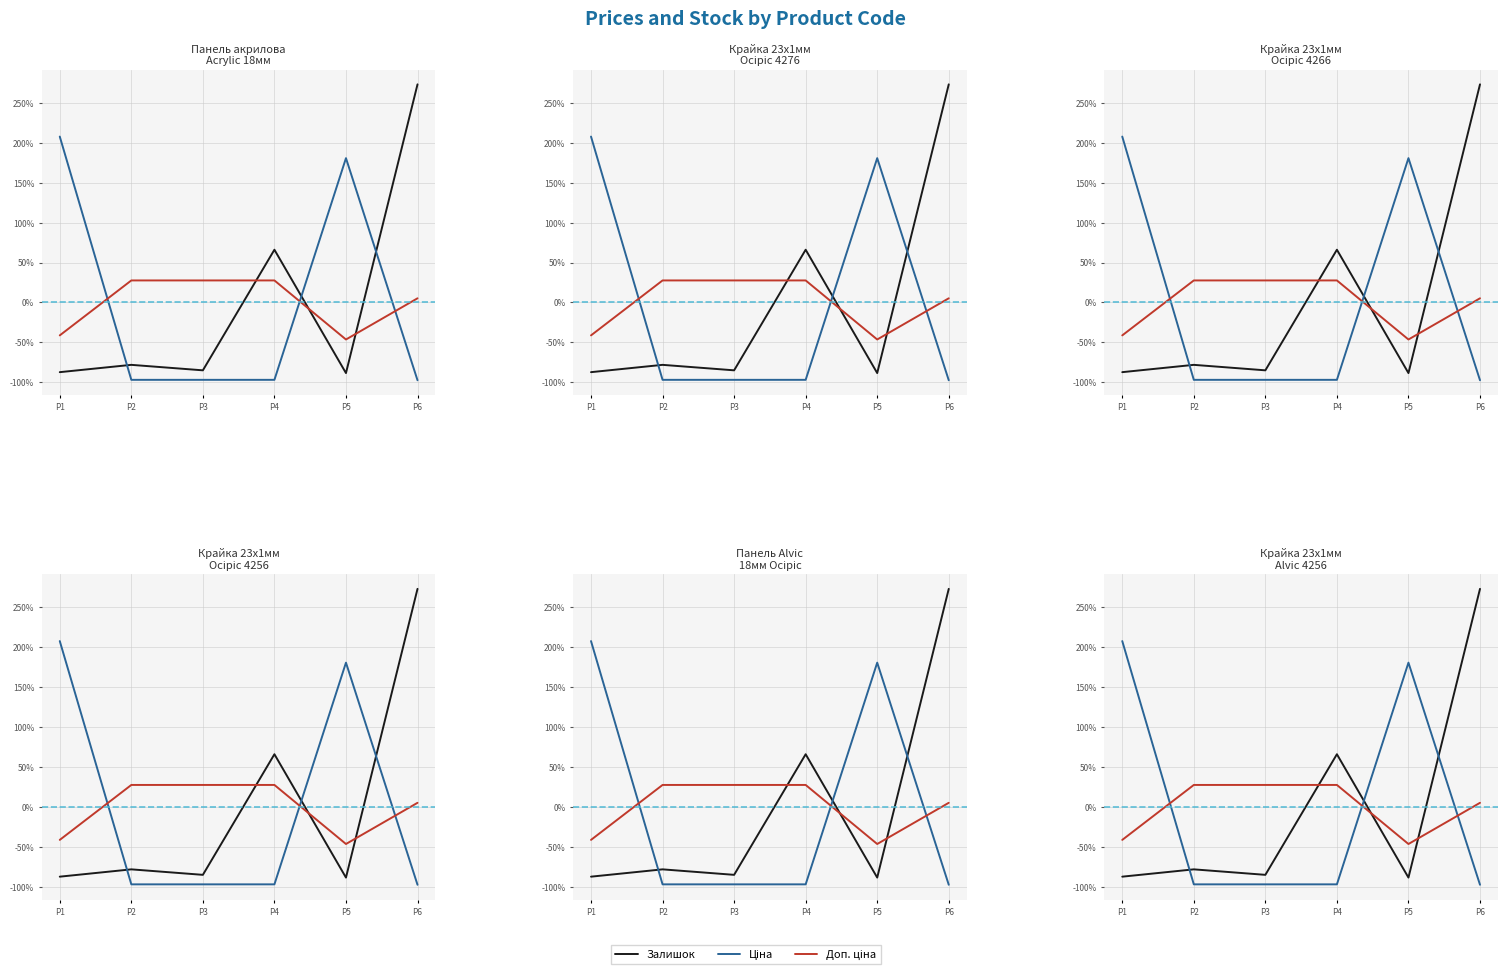

How many lines are shown in the chart?

3